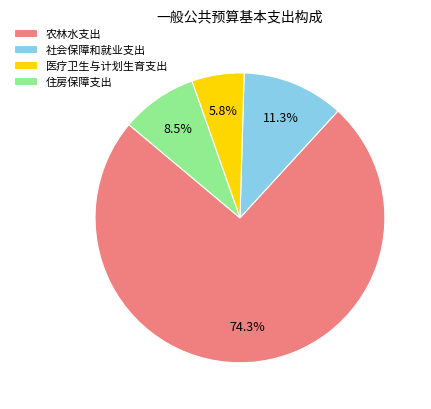

What is the smallest slice in the pie chart?

医疗卫生与计划生育支出